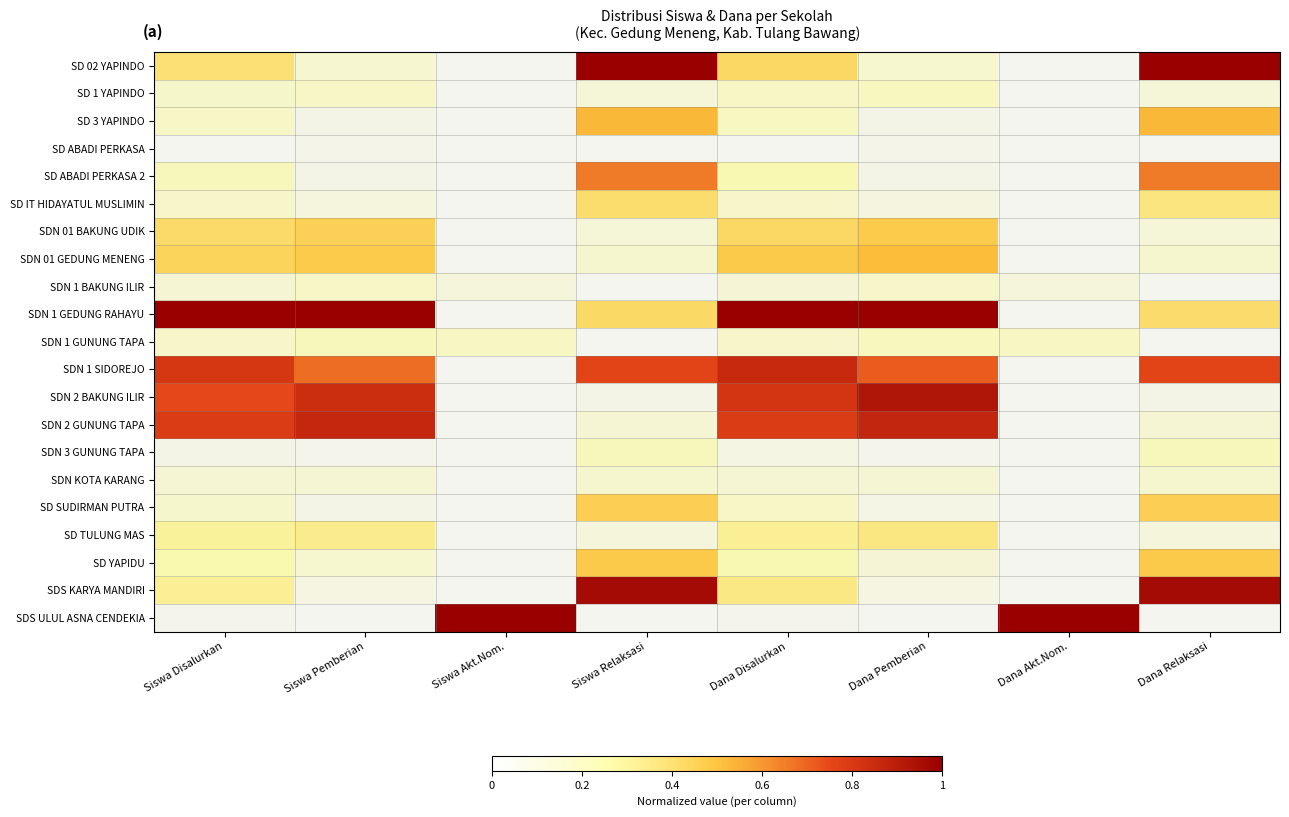

Which label corresponds to the smallest value in the chart?

Siswa Akt.Nom.